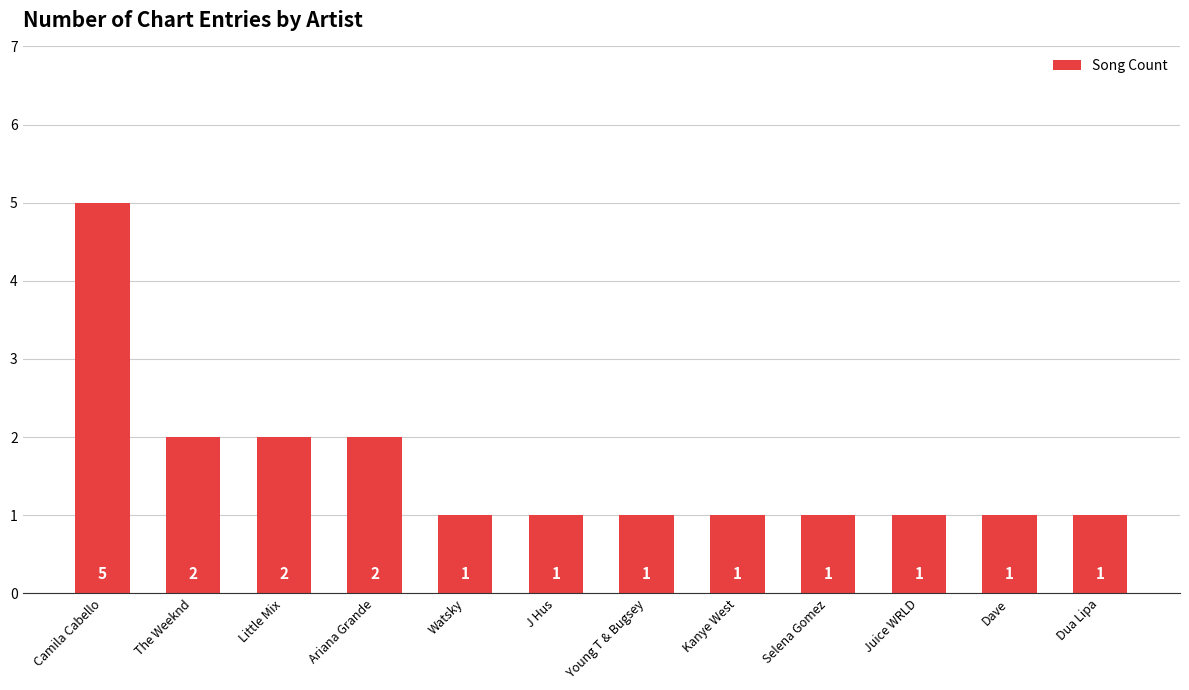

What is the label of the 10th bar from the right?

Little Mix